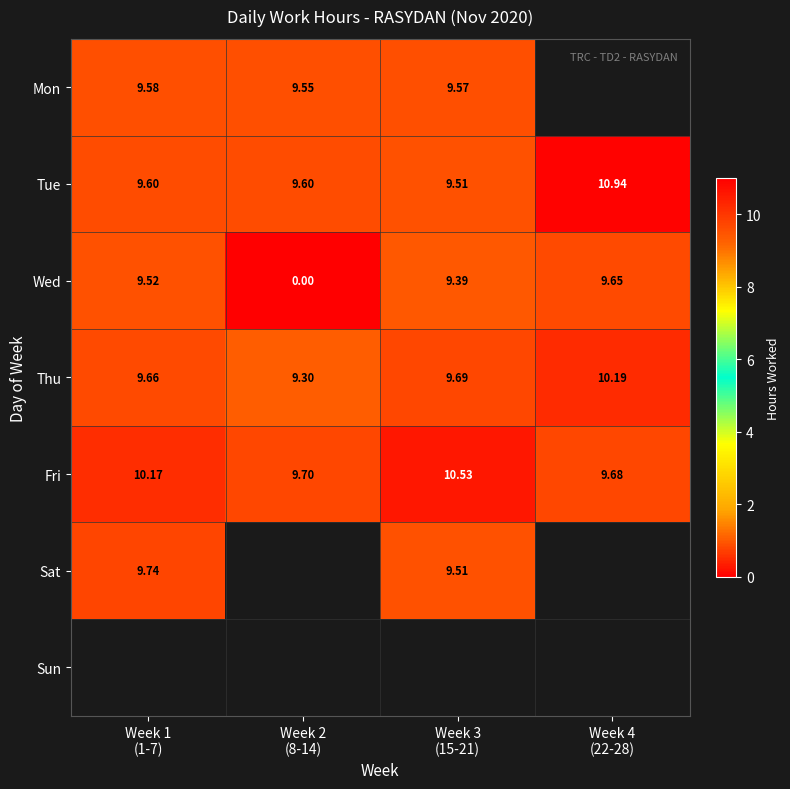

How many data points in Fri are above 10?

2